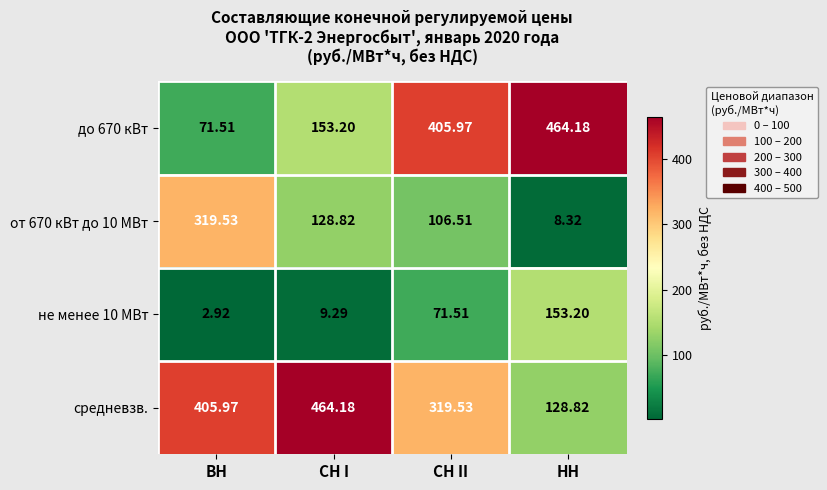

List the labels in order of не менее 10 МВт value, largest first.

НН, СН II, СН I, ВН